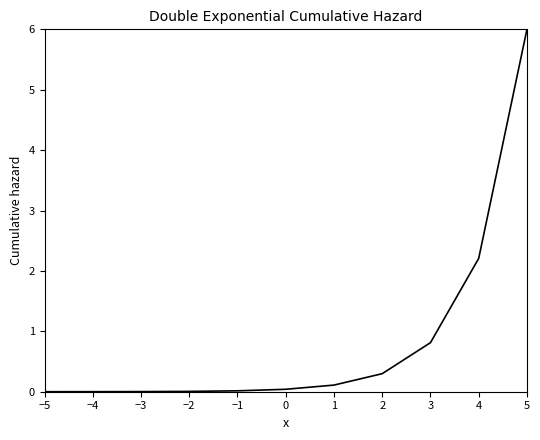

What is the difference between the maximum and minimum values?

6.0